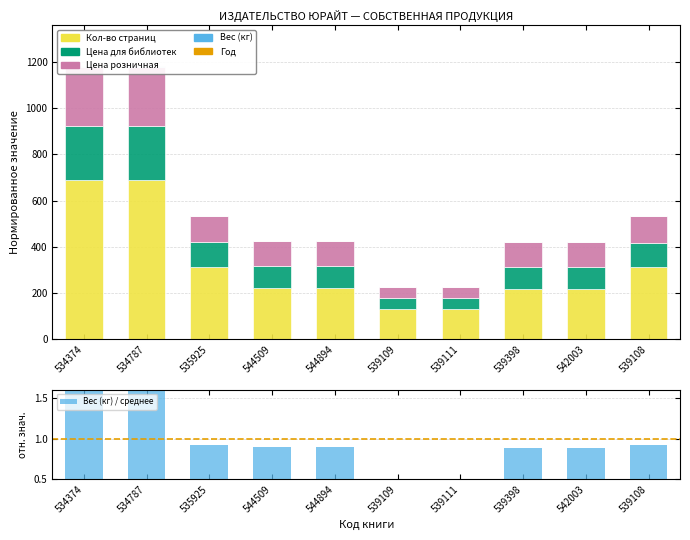

What is the label of the 9th bar from the left?

542003